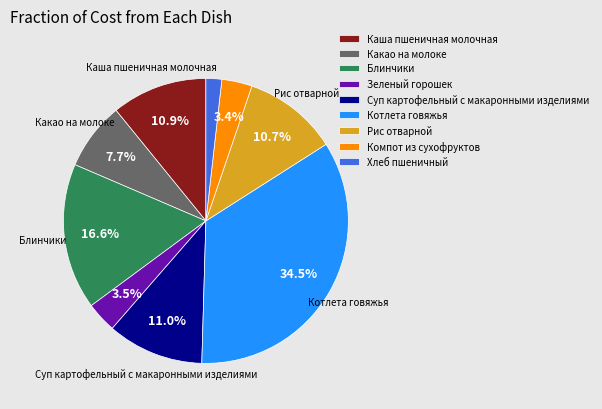

True or false: Суп картофельный с макаронными изделиями accounts for 21% of the total.

False